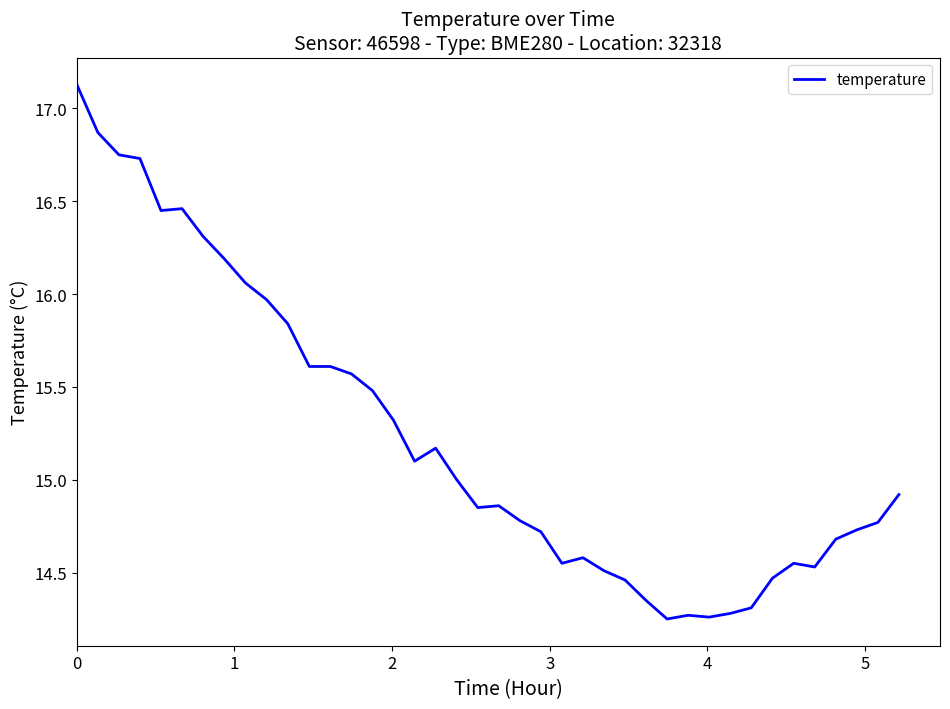

What is the maximum value shown in the chart?

17.1